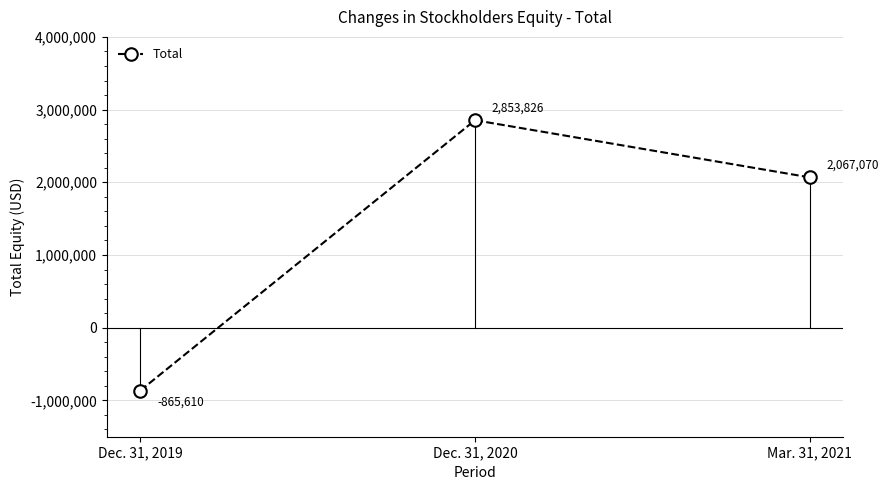

What value does the data have at Dec. 31, 2020, to the nearest 100?

2853800